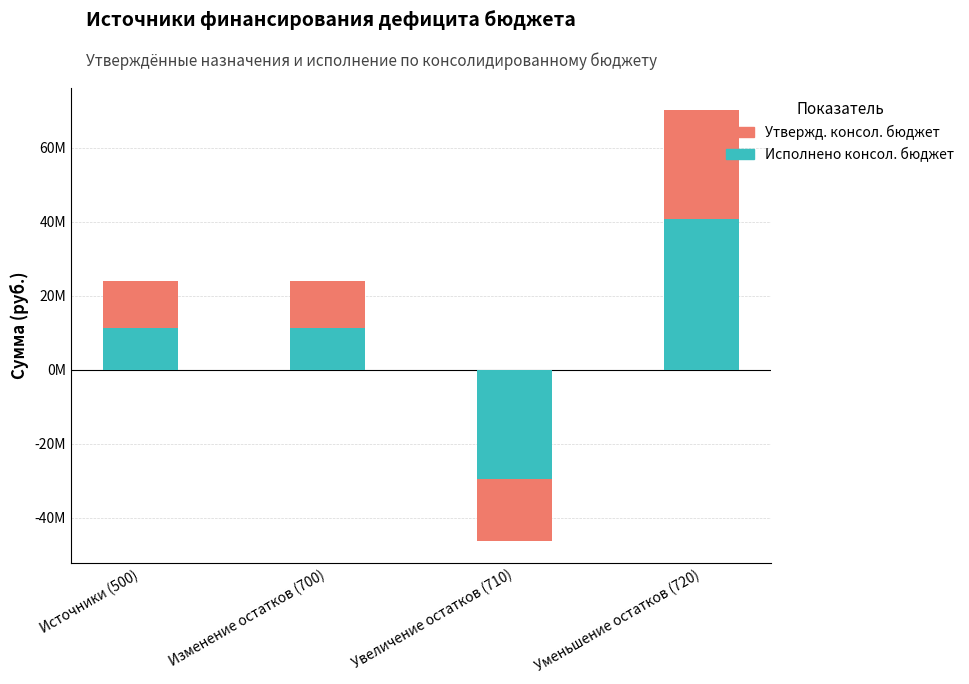

What is the value of the Исполнено консол. бюджет bar at the 2nd from the left?

11264726.3